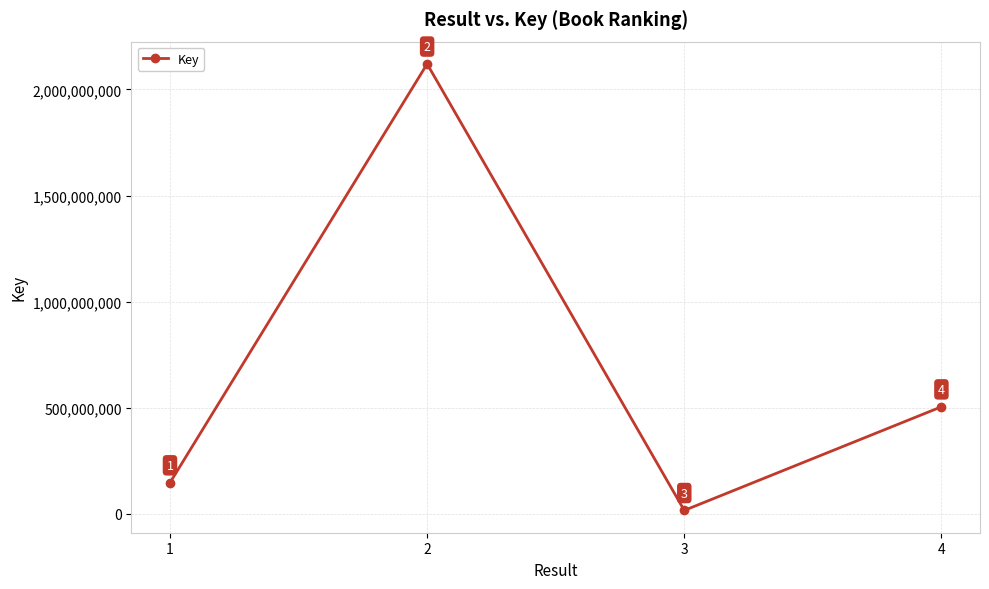

What is the sum of the values at 4 and 3?

521845006